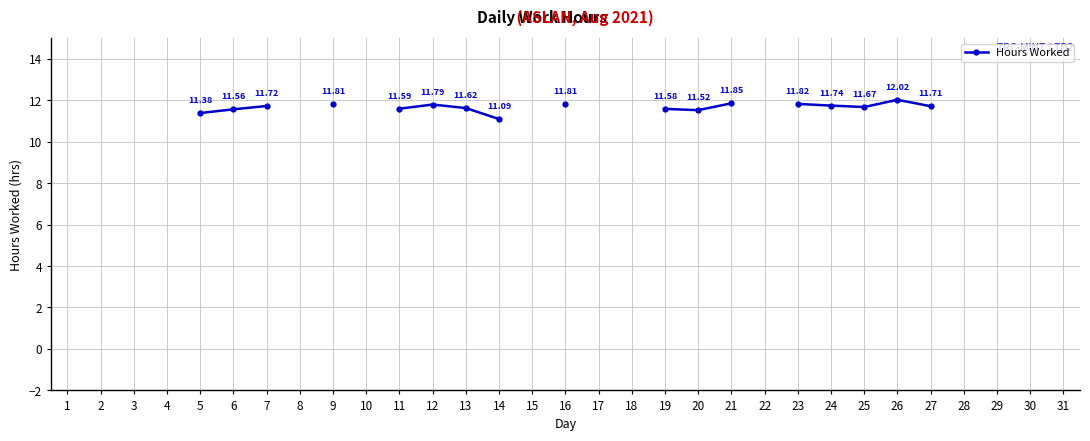

Does the chart have visible grid lines?

Yes